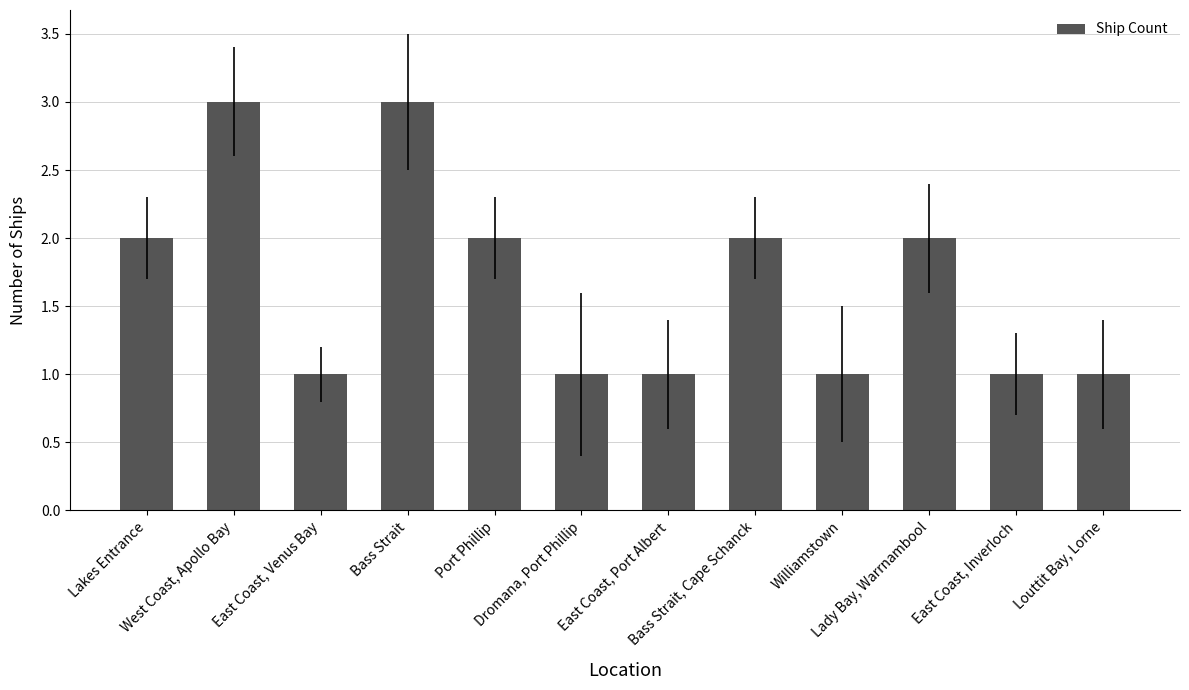

The chart shows a value of 2 at Bass Strait, Cape Schanck. True or false?

True